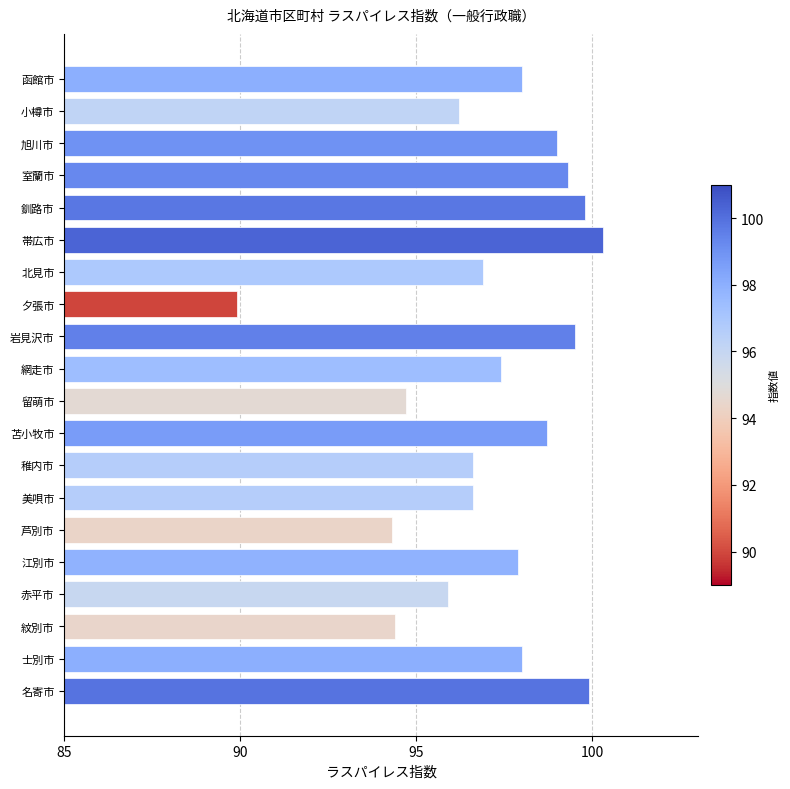

What is the change in value from 留萌市 to 夕張市?

-4.8